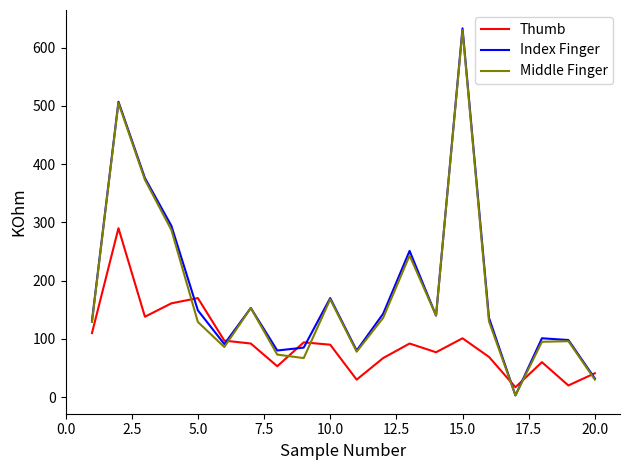

What is the minimum value shown in the chart?

3